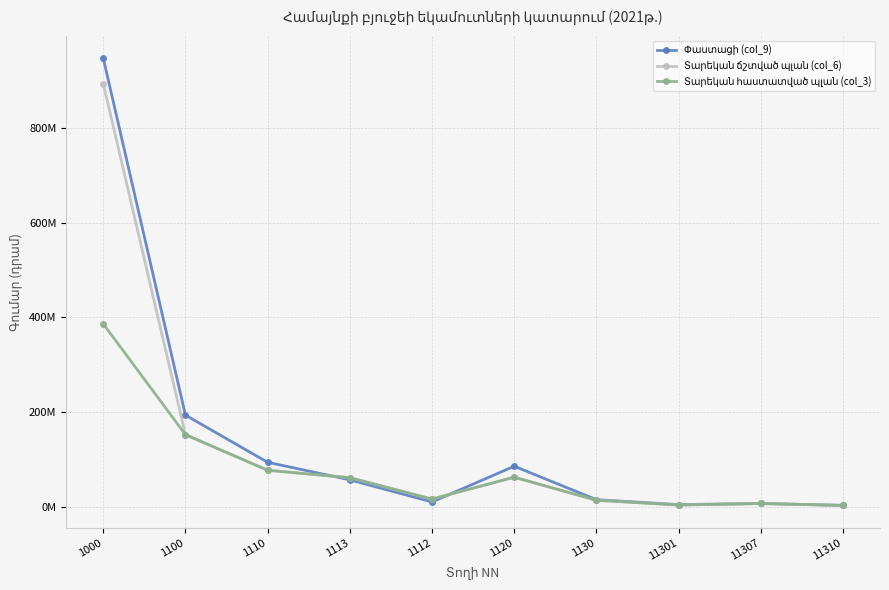

At which label does Տարեկան հաստատված պլան (col_3) reach its minimum?

11310